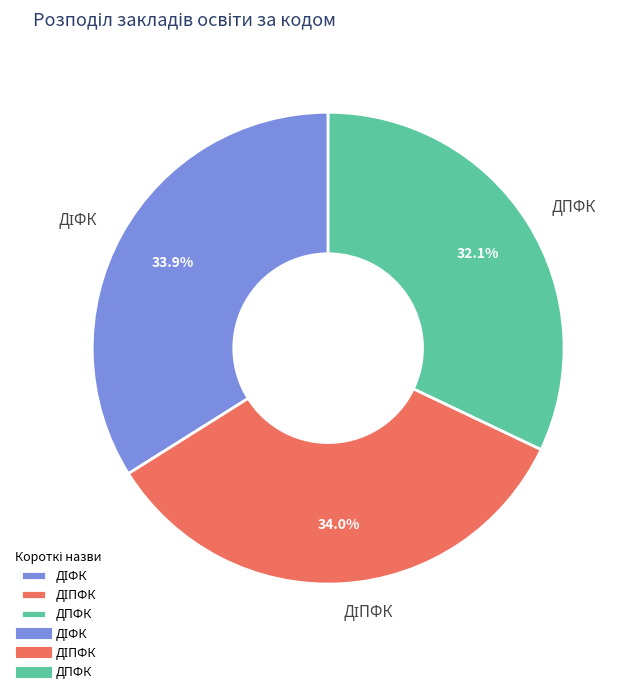

Which slice is the smallest?

ДПФК